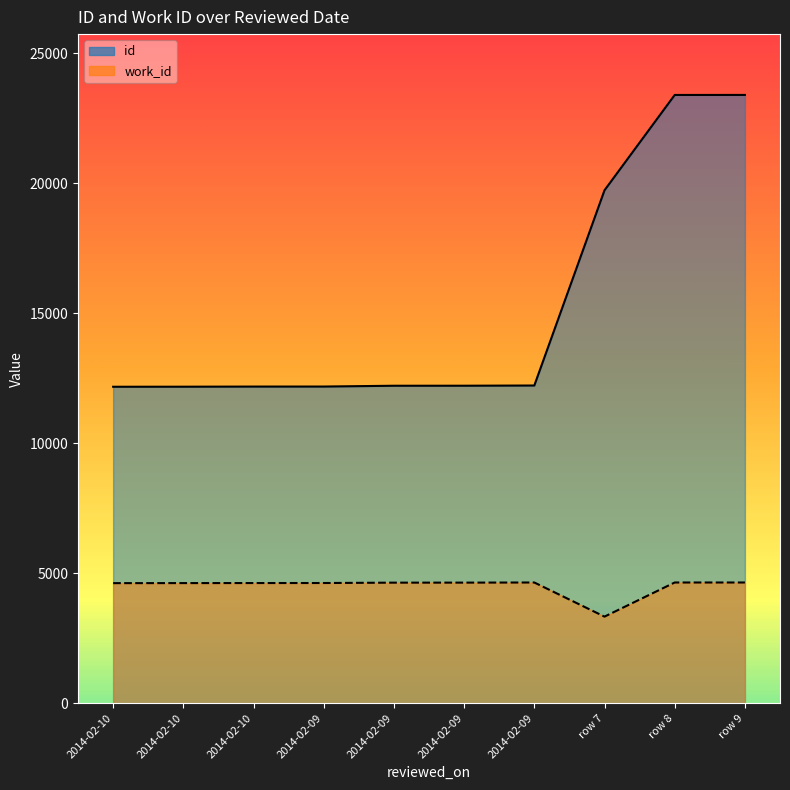

What is the difference between the maximum and second lowest values in the id (line) series?

11226